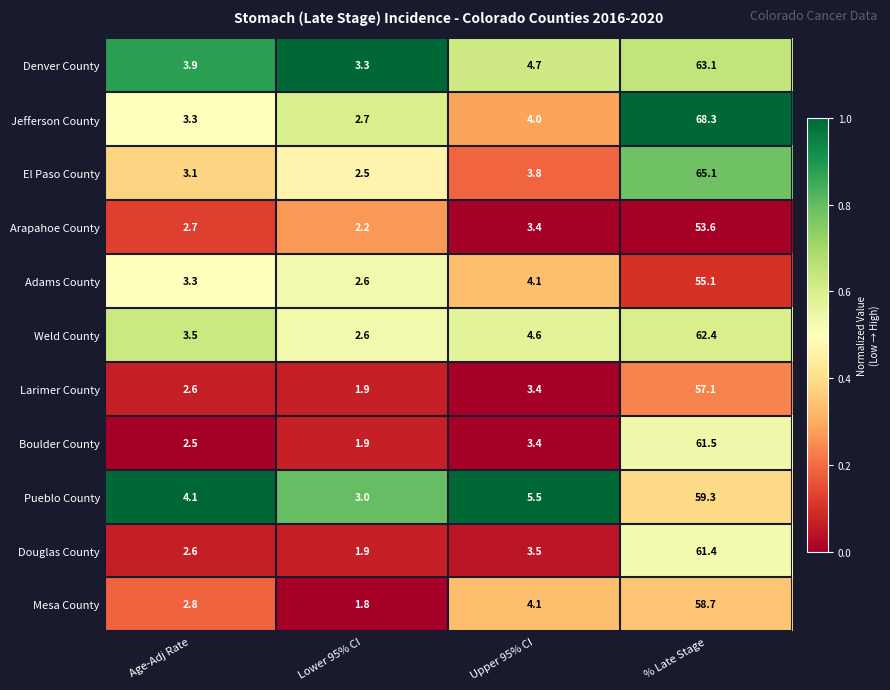

What is the spread (max minus min) of values at % Late Stage?

14.7